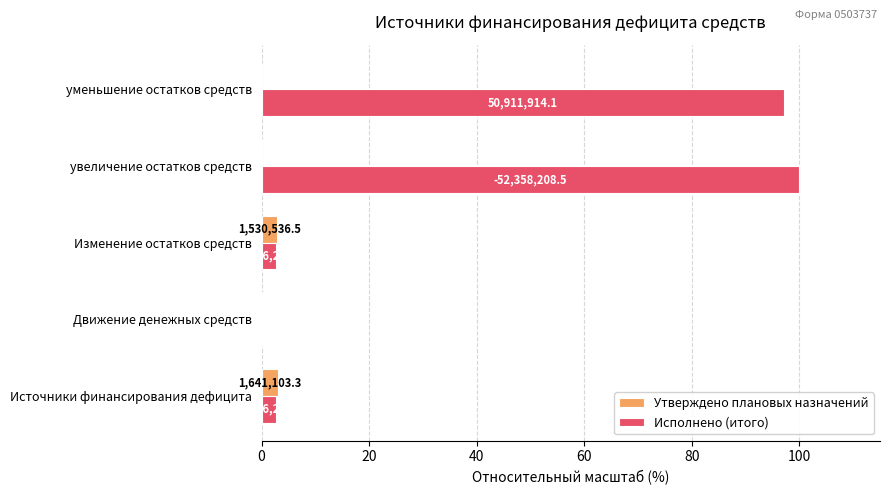

What are all the series names shown in the legend?

Утверждено плановых назначений, Исполнено (итого)